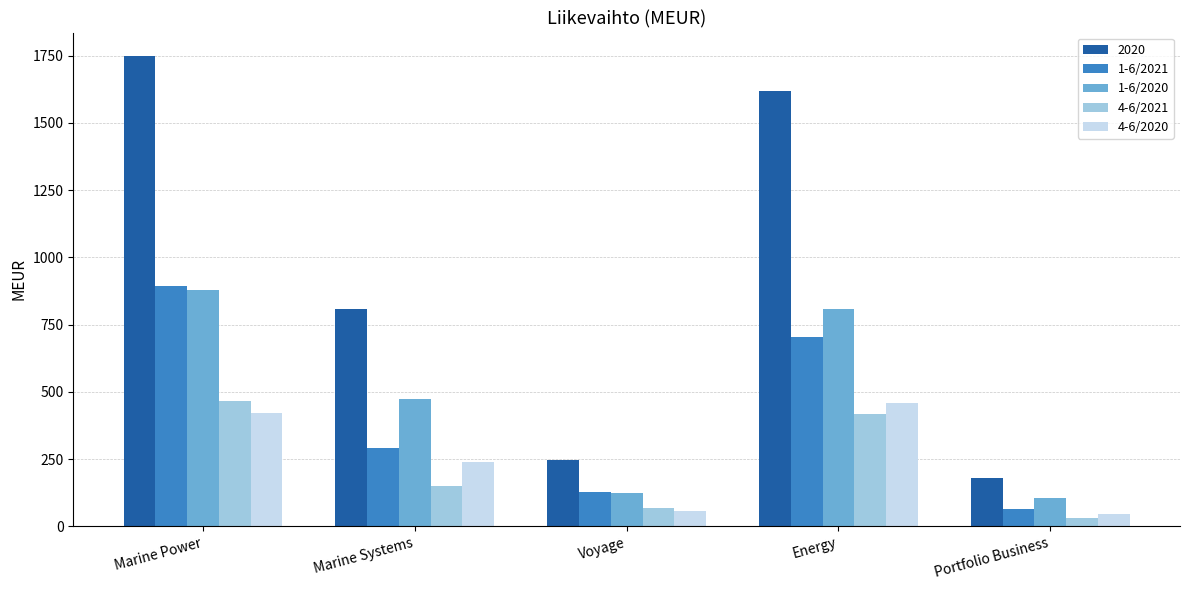

Rank the categories by 2020 value from lowest to highest.

Portfolio Business, Voyage, Marine Systems, Energy, Marine Power